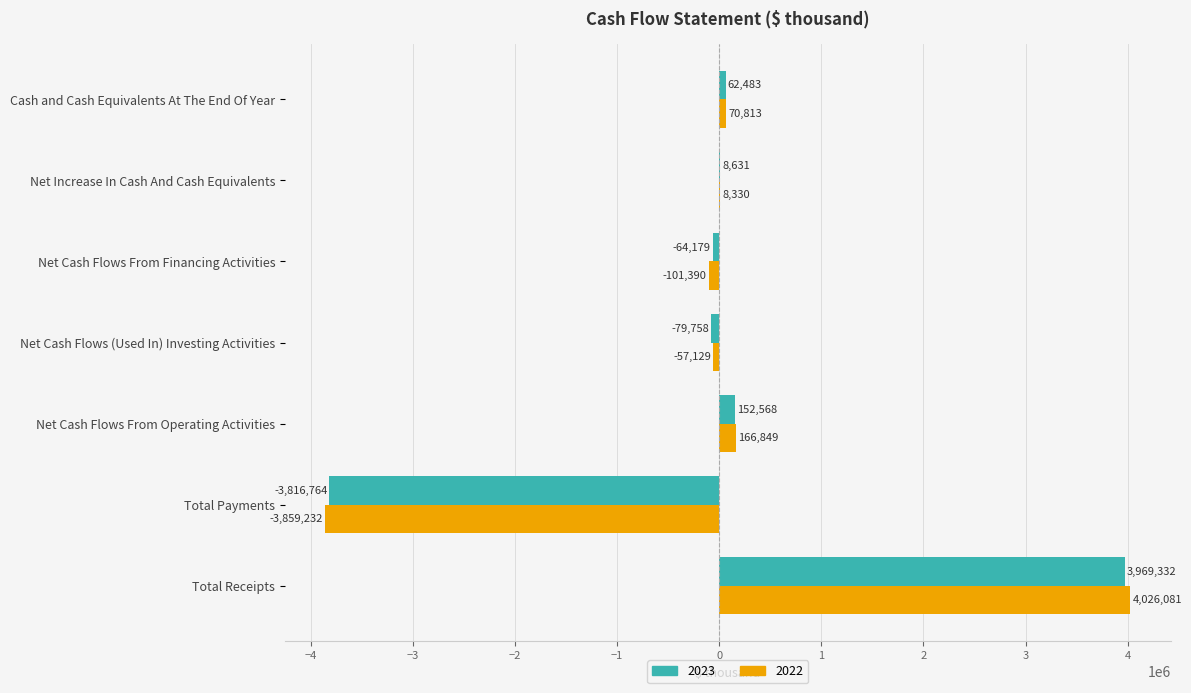

What is the maximum value for 2023?

3969332